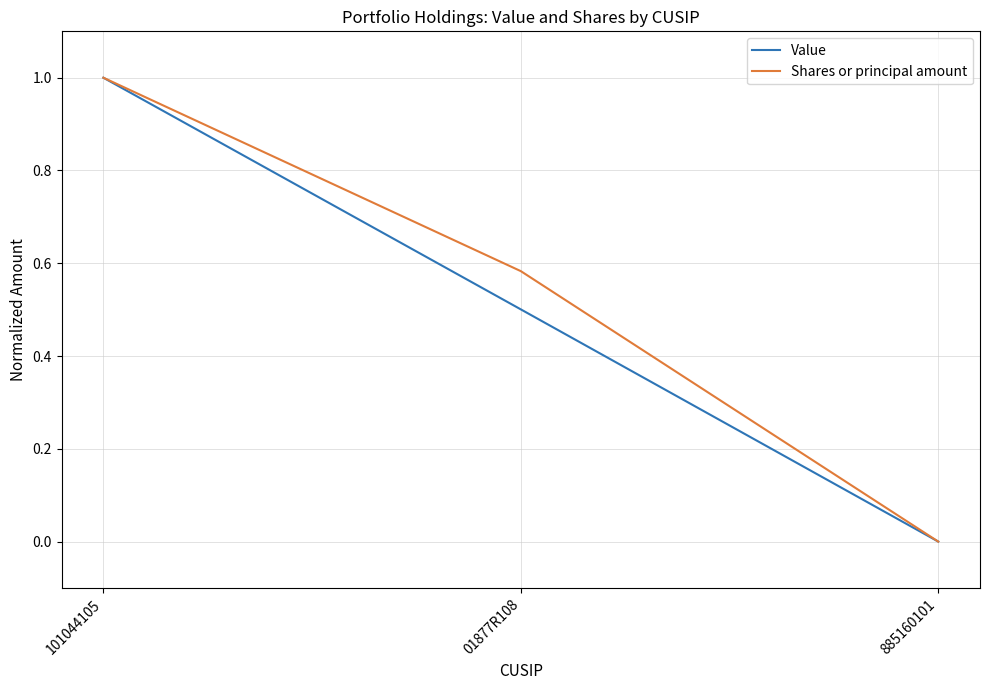

What is the sum of the Shares or principal amount values at 885160101 and 101044105?

1.0